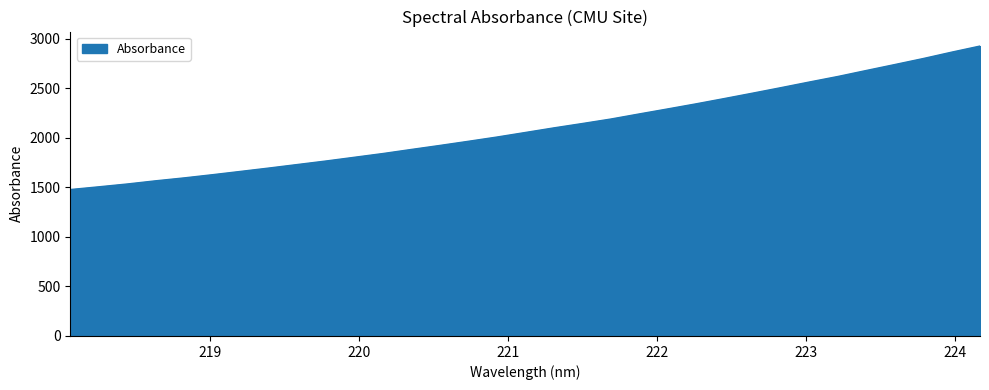

What is the minimum value shown in the chart?

1477.4